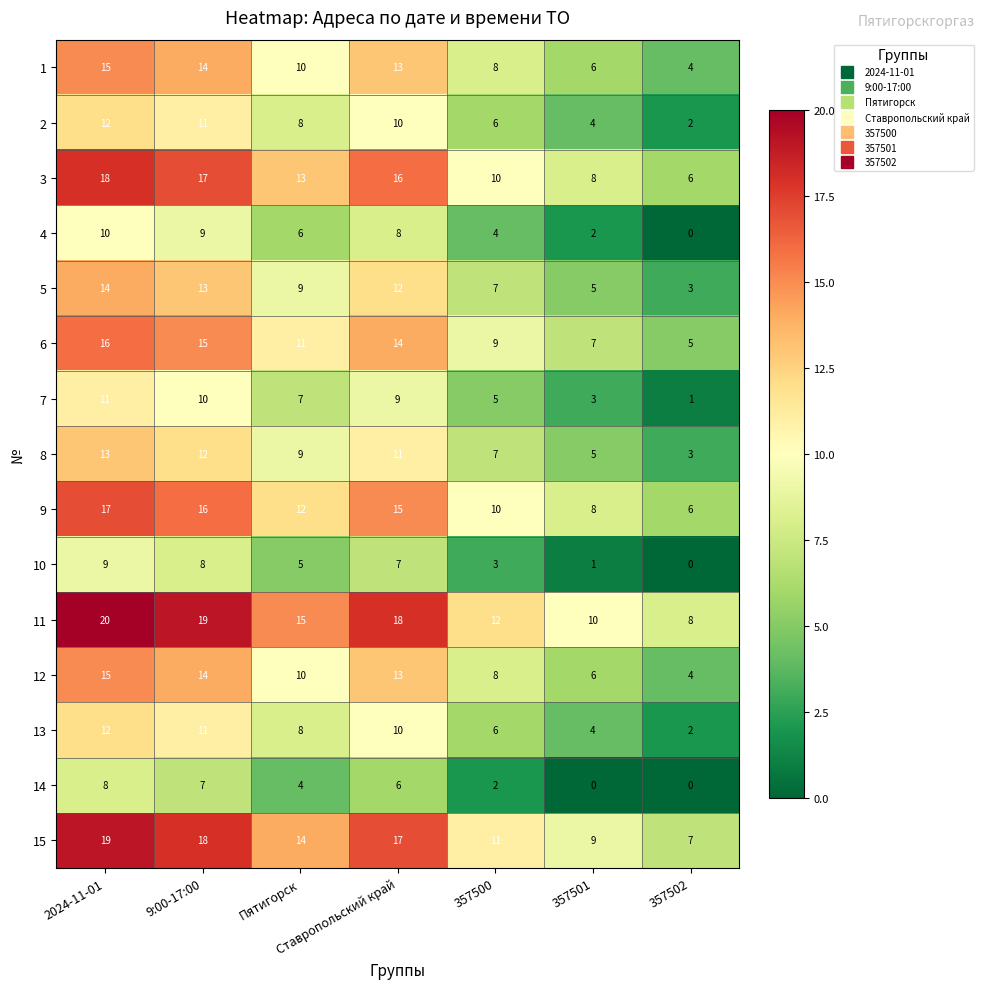

At how many categories does at least one series exceed 0?

7